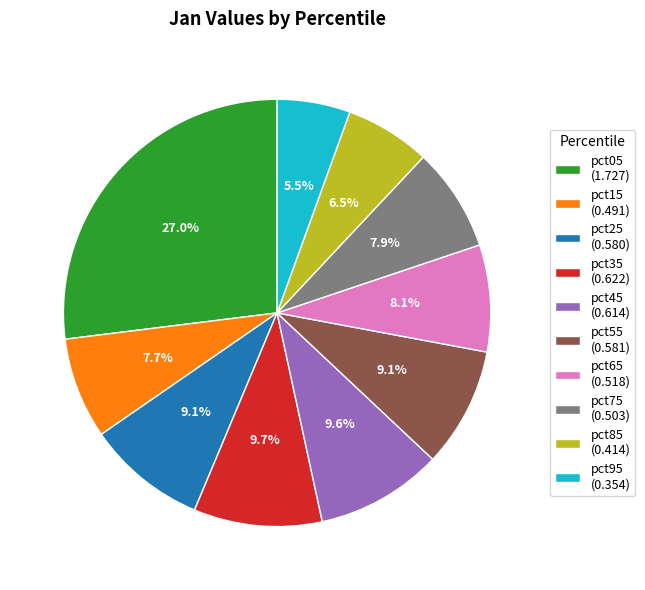

How many slices are in this pie chart?

10